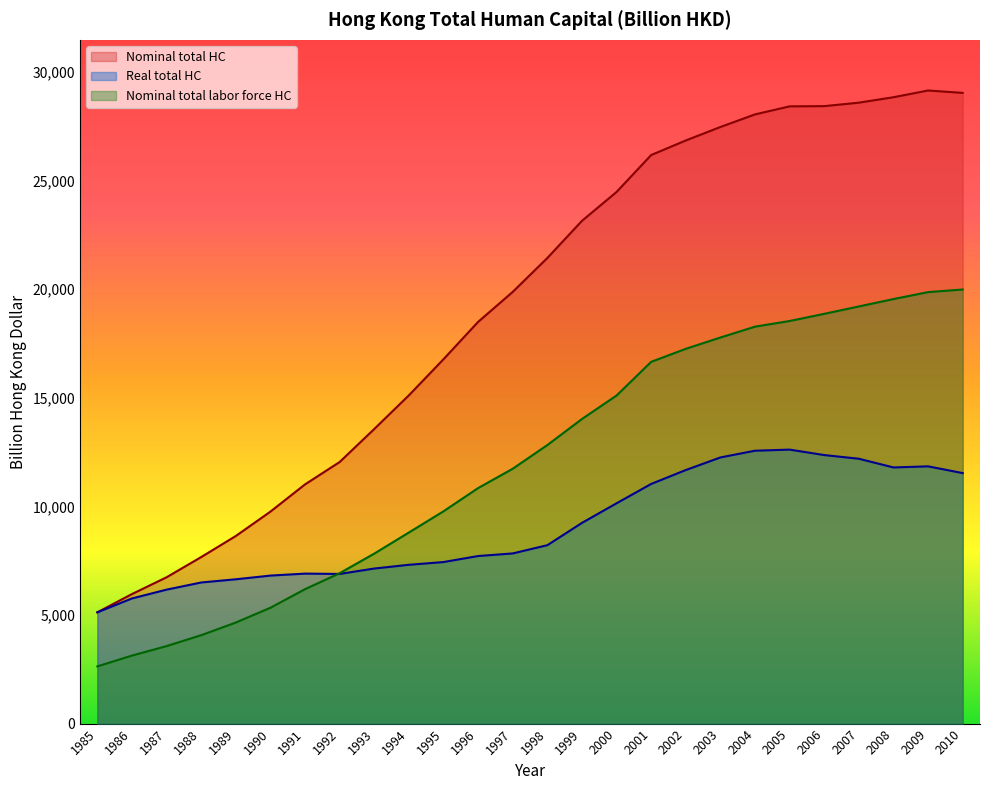

What is the total value across all series at 1993?

28521